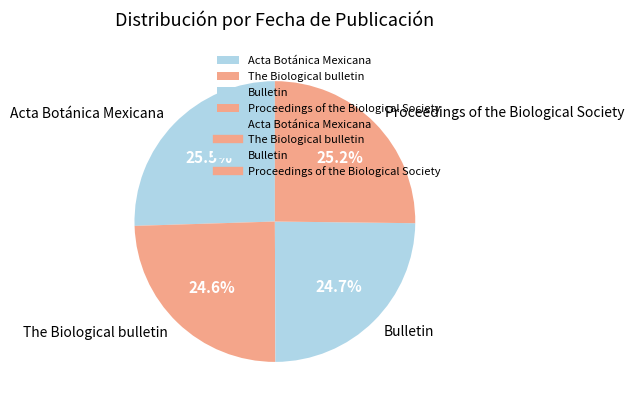

Is it true that The Biological bulletin is 25% of the pie?

True